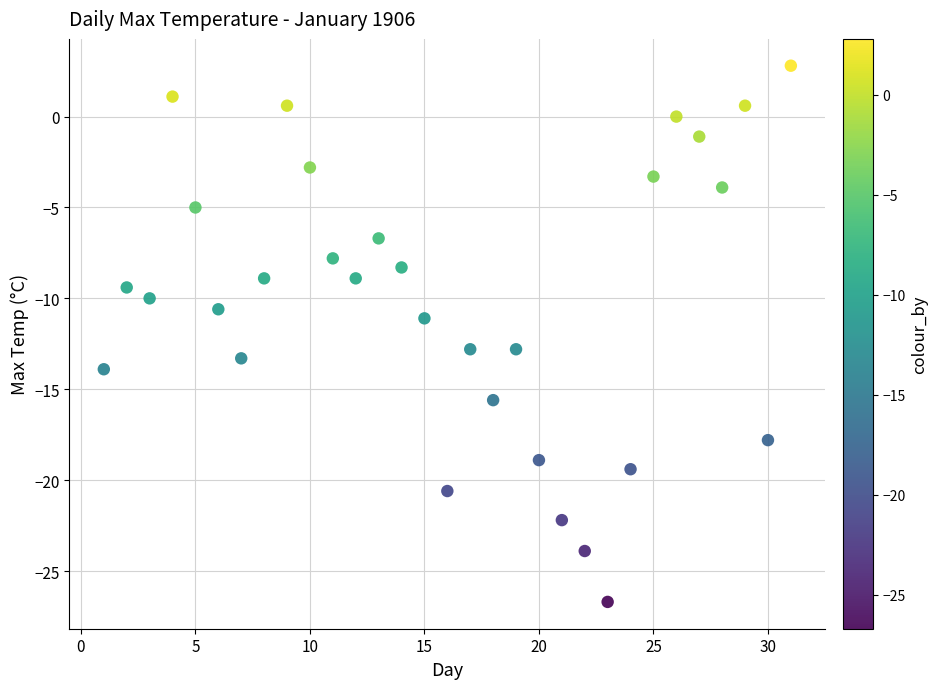

What is the range of X values (max minus min)?

30.0